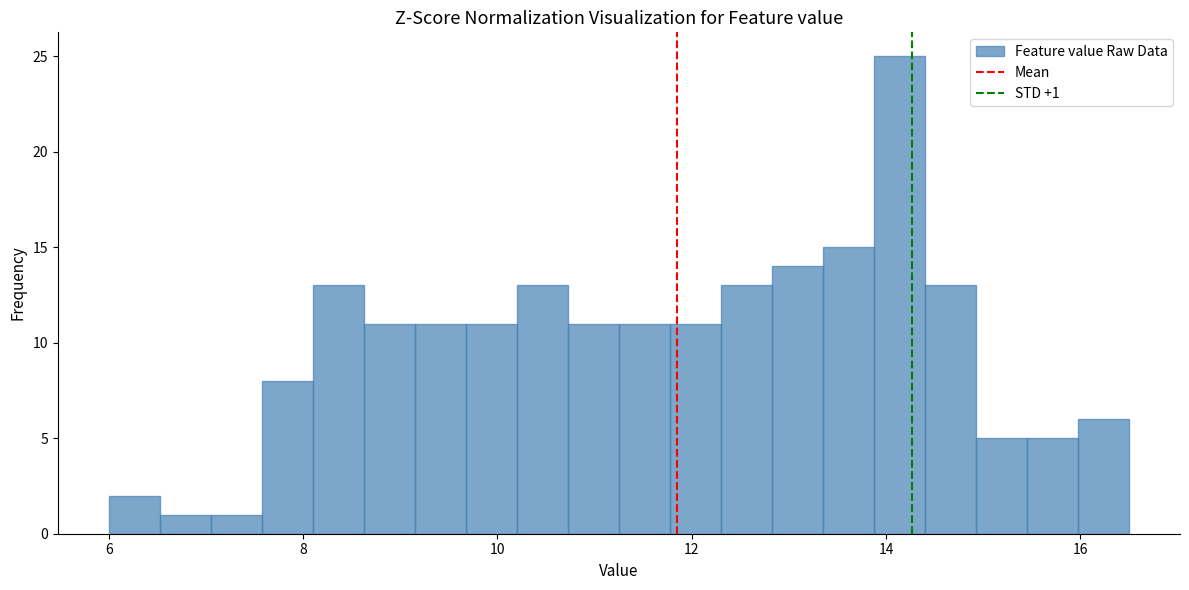

Around what value on the x-axis is the tallest bar? Give the approximate position of its centre, as read against the axis.

14.2